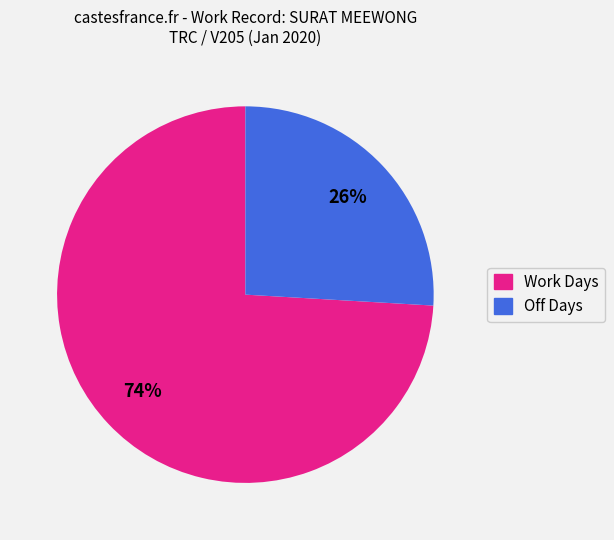

What percentage is the Work Days slice, to the nearest percent?

74%